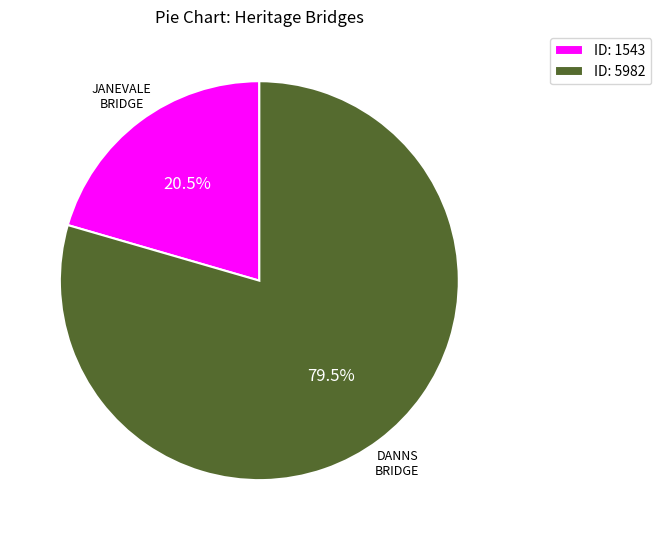

What percentage is NOT represented by ID: 1543?

79.5%